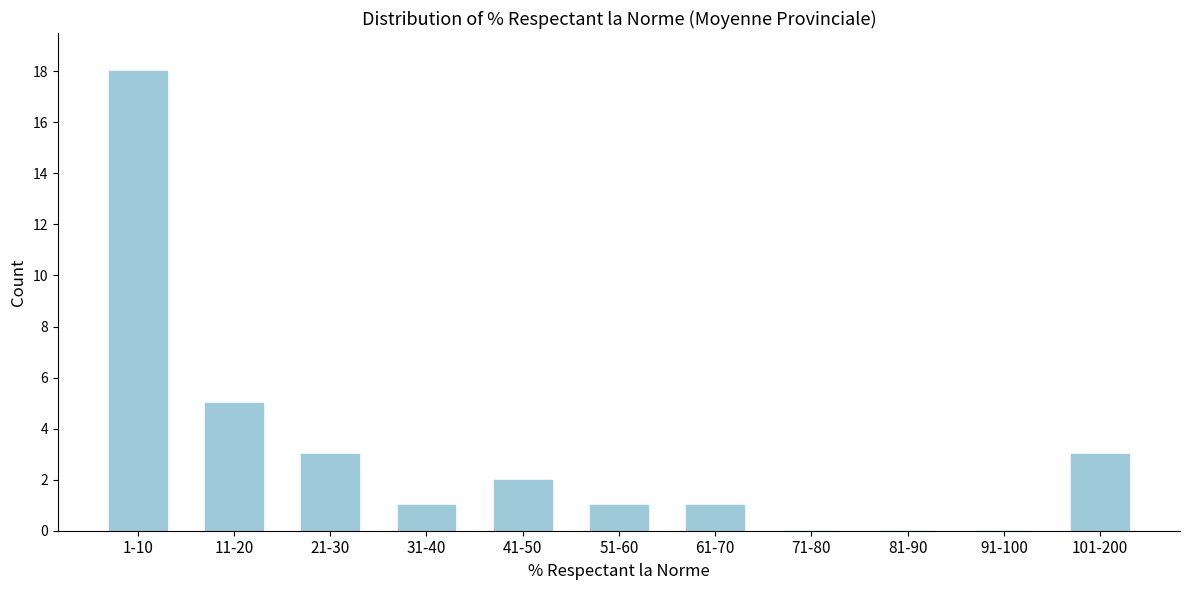

Reading left to right, transcribe all the data shown in this chart.

1-10=18	11-20=5	21-30=3	31-40=1	41-50=2	51-60=1	61-70=1	71-80=0	81-90=0	91-100=0	101-200=3